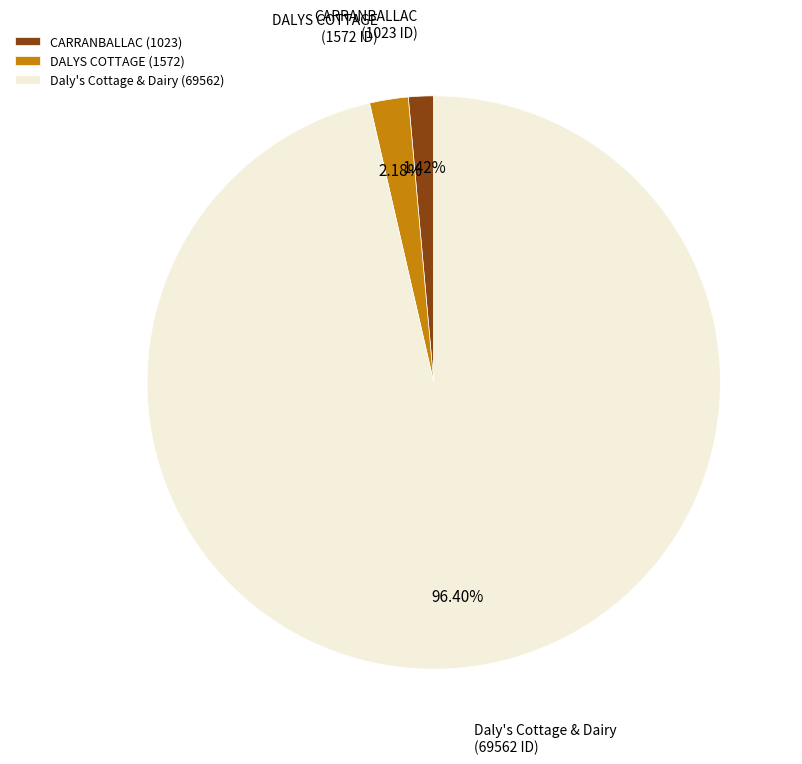

The CARRANBALLAC slice represents 1% of the pie. True or false?

True